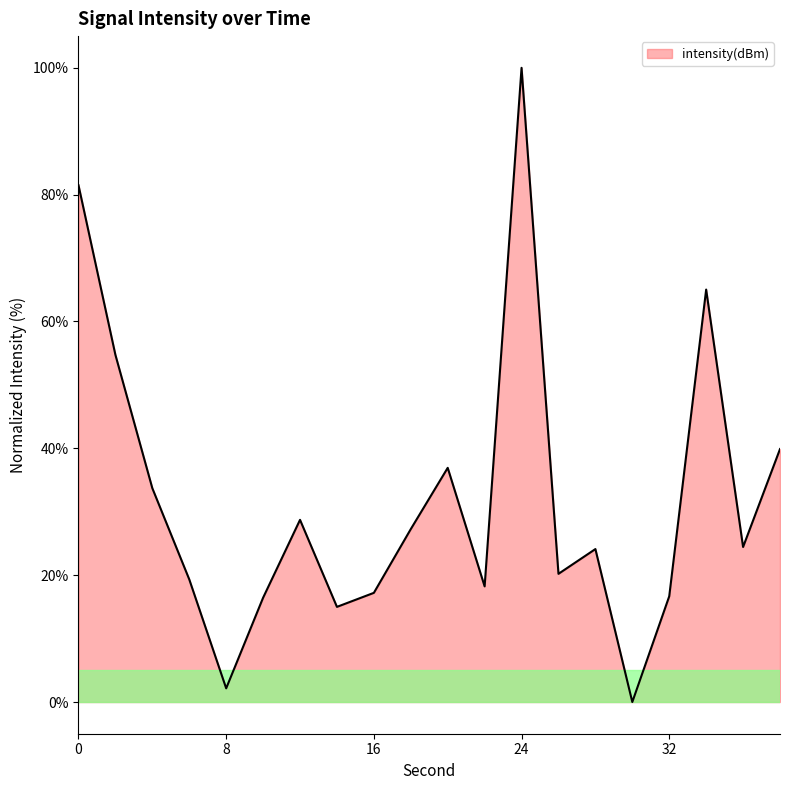

What is the greatest value displayed?

100.0